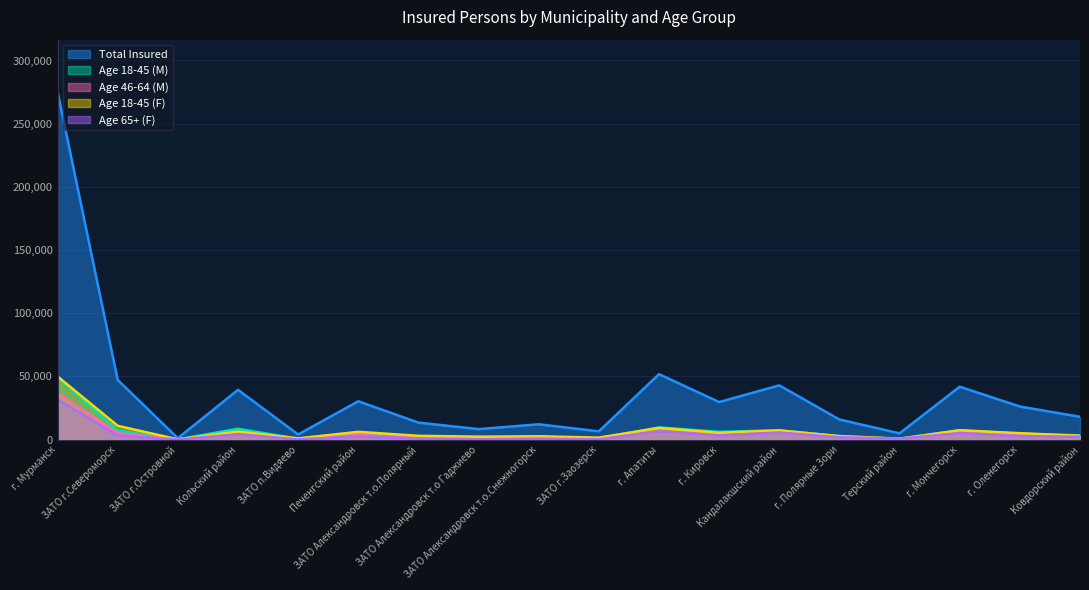

Which has a higher value, г. Мончегорск or ЗАТО г.Островной?

г. Мончегорск